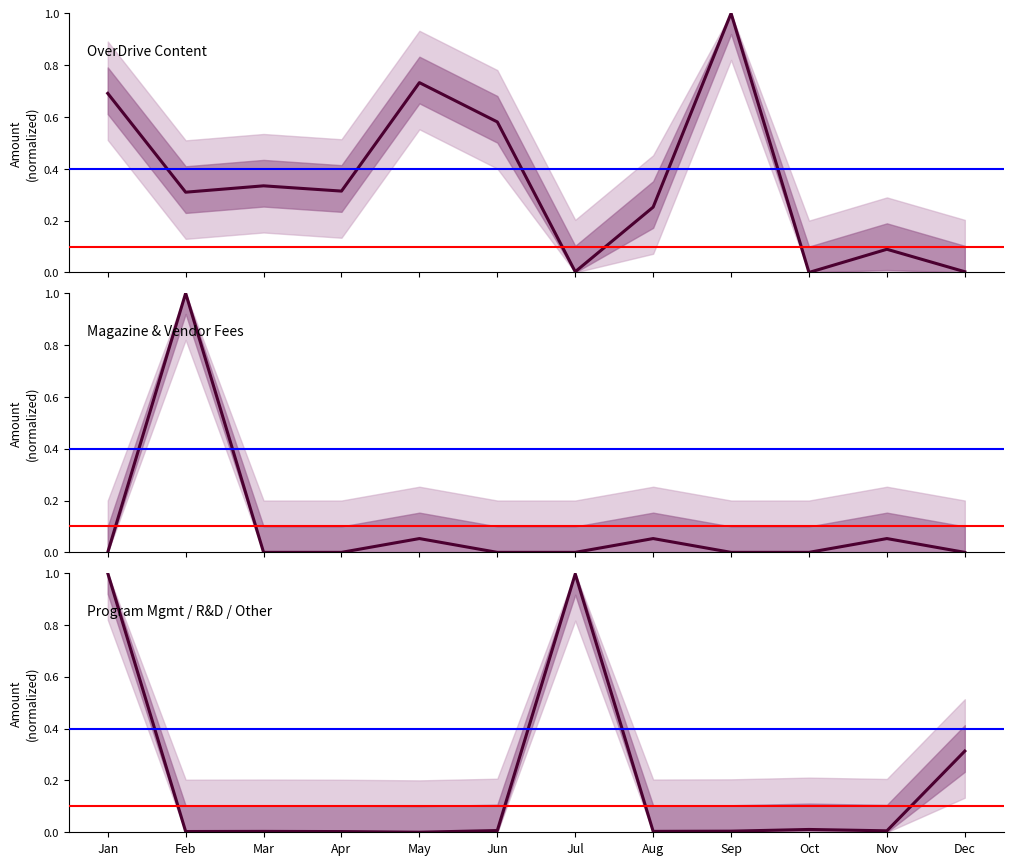

At which category does the chart reach its peak across all series?

Sep